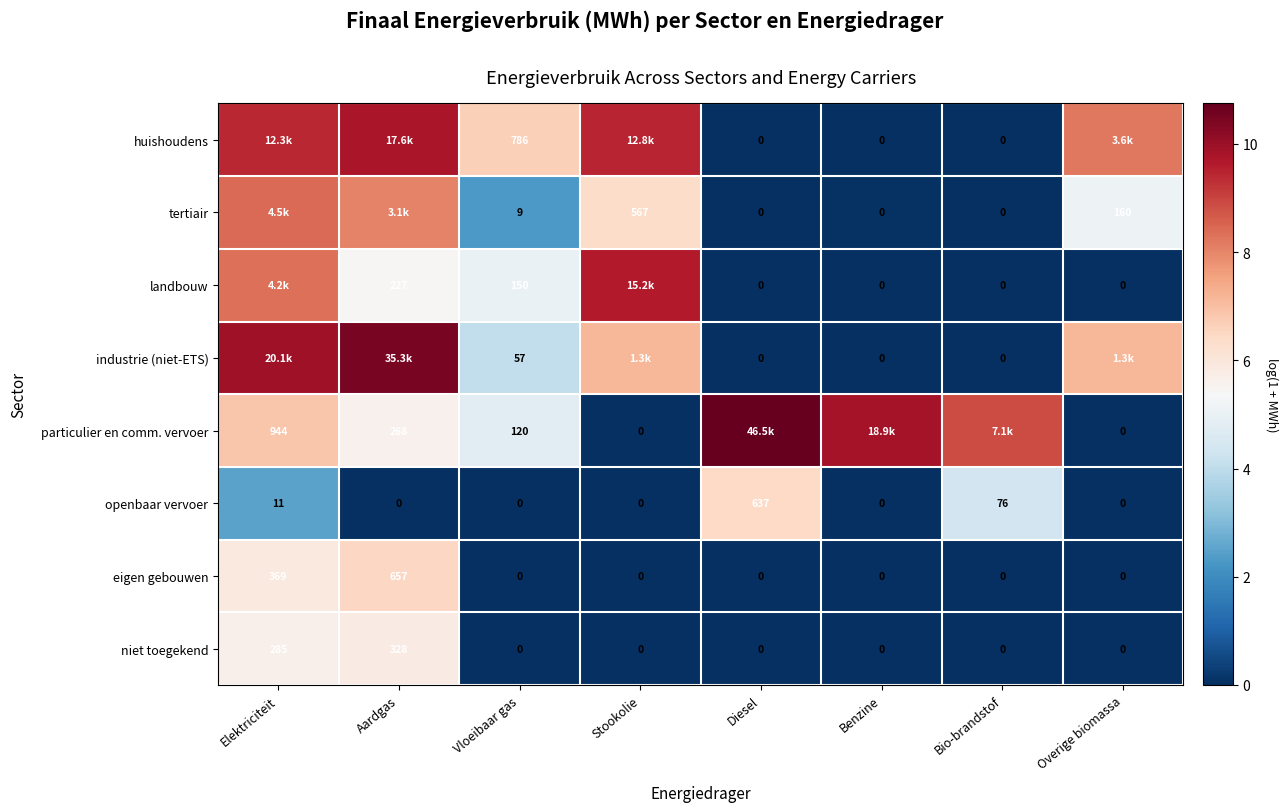

What is the difference between the maximum and second lowest values in the landbouw series?

9.6